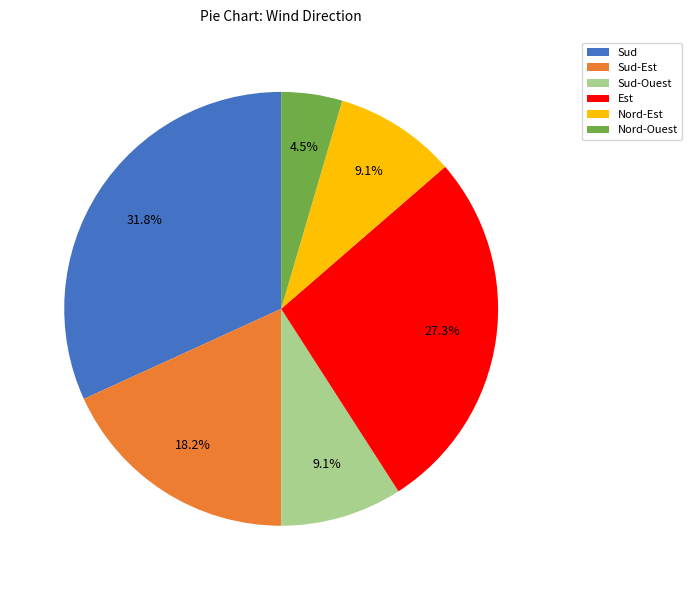

What percentage is the Sud slice, to the nearest percent?

32%